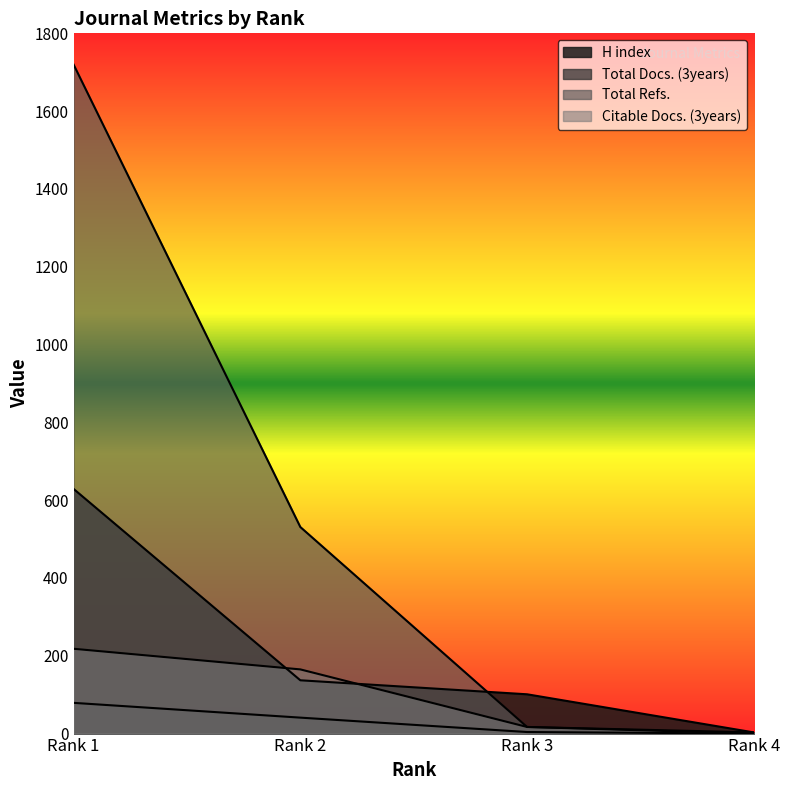

Reading left to right, transcribe all the data shown in this chart.

H index: 629	137	101	3
Total Docs. (3years): 79	41	4	0
Total Refs.: 1720	531	17	3
Citable Docs. (3years): 218	165	17	0